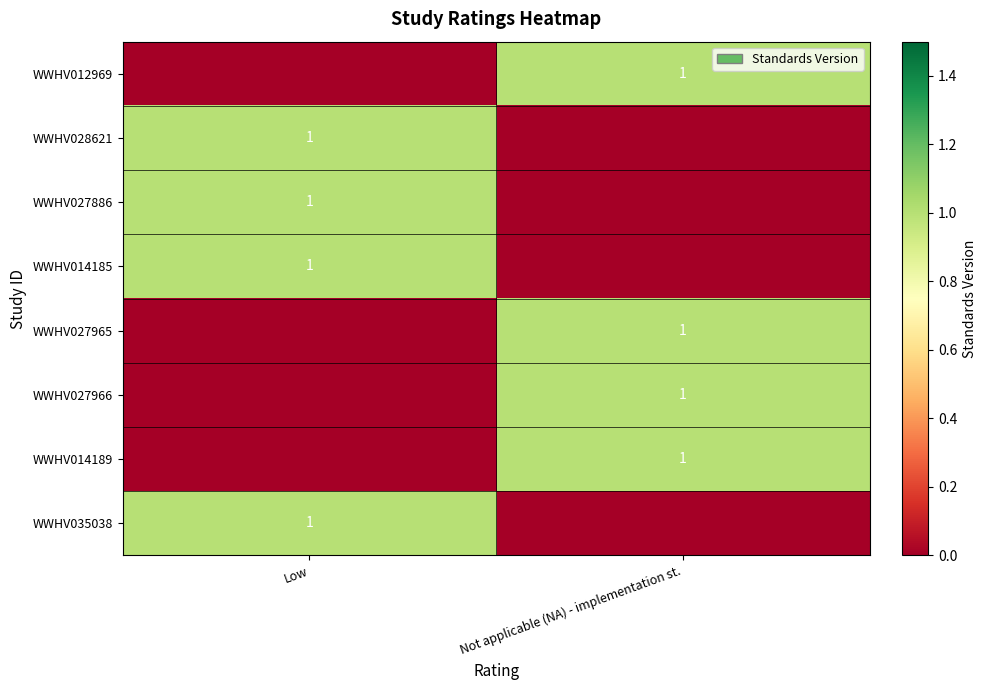

Is it true that WWHV028621 equals 2 at Low?

False